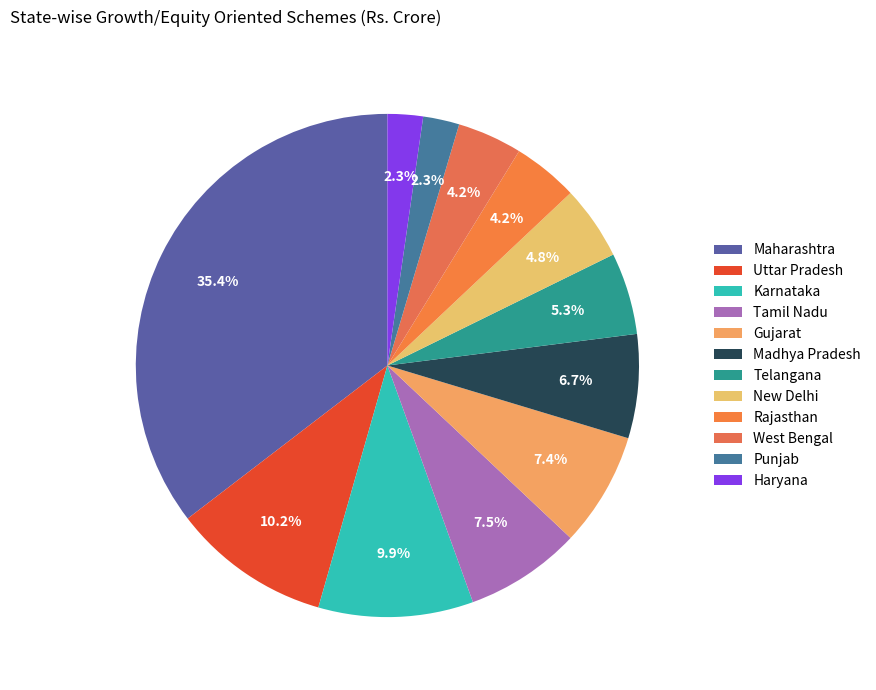

Rank the categories by value from highest to lowest.

Maharashtra, Uttar Pradesh, Karnataka, Tamil Nadu, Gujarat, Madhya Pradesh, Telangana, New Delhi, Rajasthan, West Bengal, Punjab, Haryana